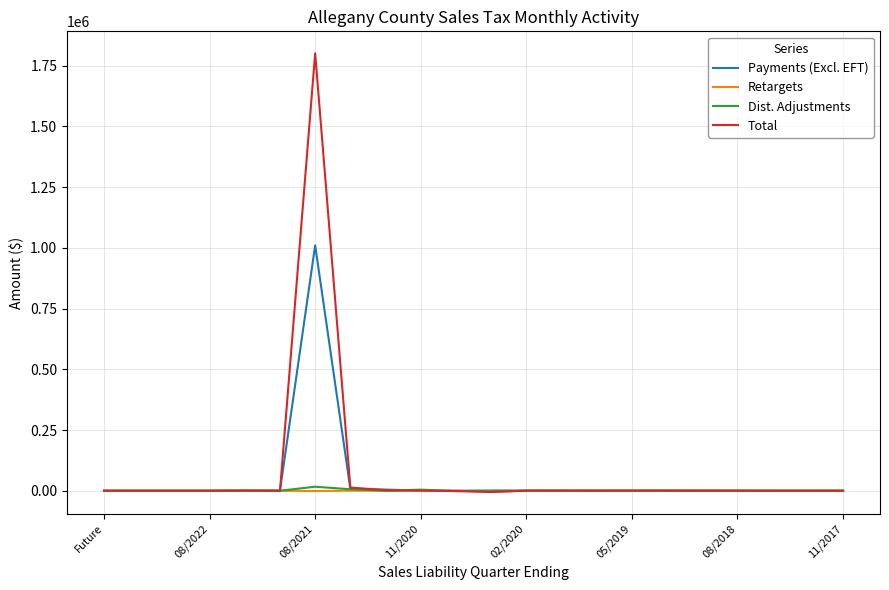

Which series has the widest spread of values?

Total